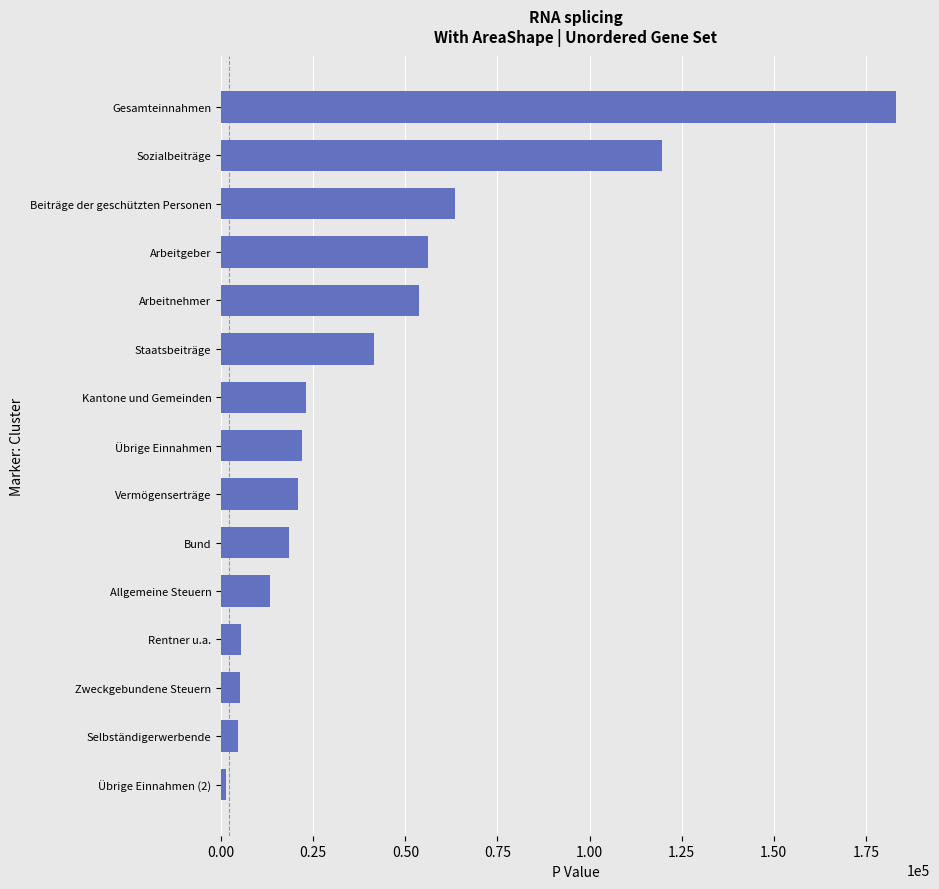

What is the change in value from Rentner u.a. to Allgemeine Steuern?

+7913.9